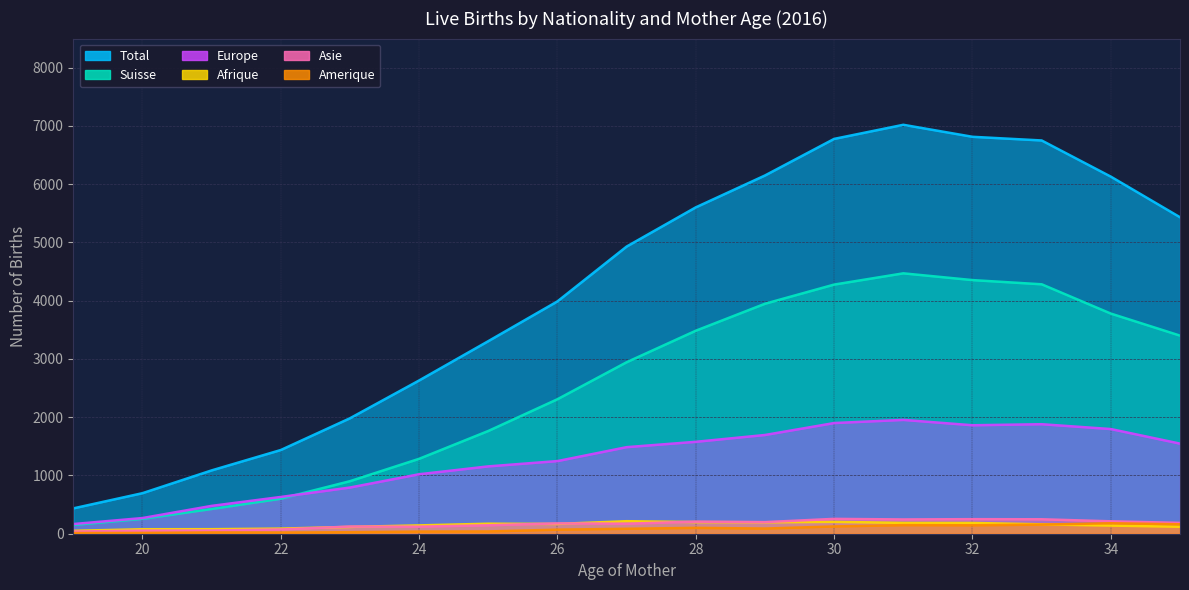

At which category is the sum across all series the highest?

31